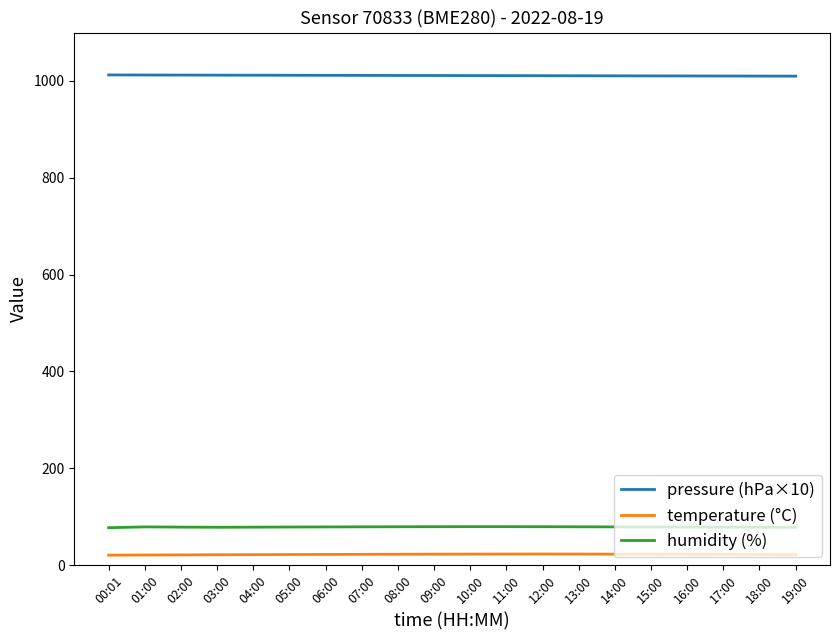

Which series has the largest total across all categories?

pressure (hPa×10)